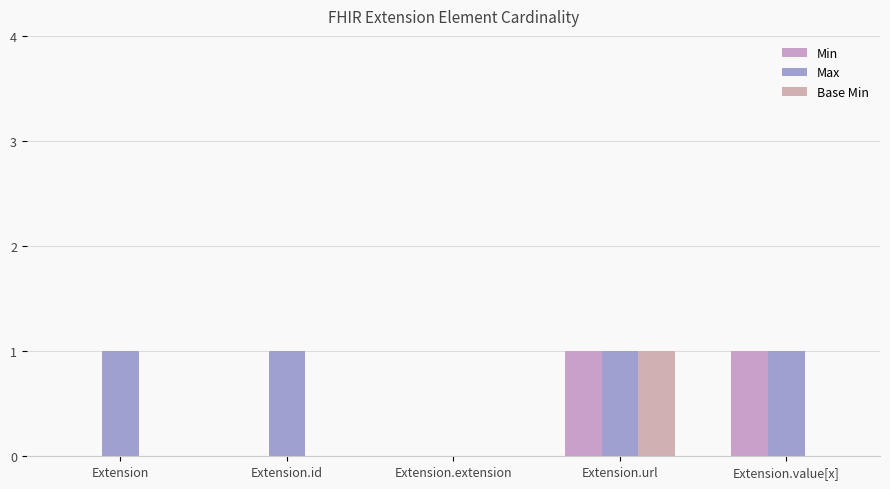

Rank the series at Extension.url from highest to lowest value.

Min, Max, Base Min